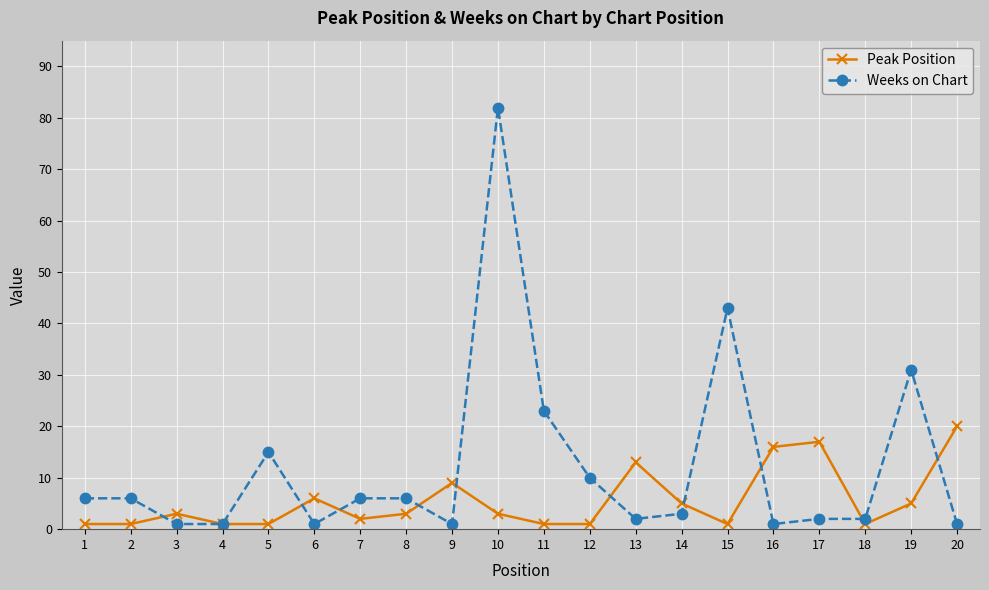

The value of Weeks on Chart at 10 is 82. True or false?

True